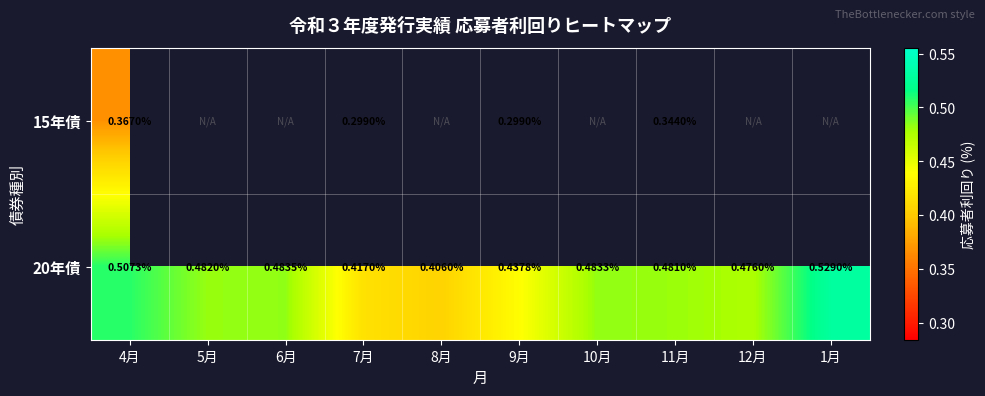

List the series in order of their peak value, lowest first.

15年債, 20年債